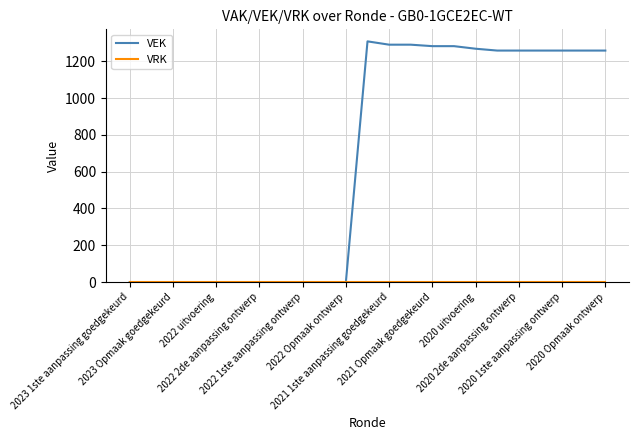

What is the greatest value displayed?

1308